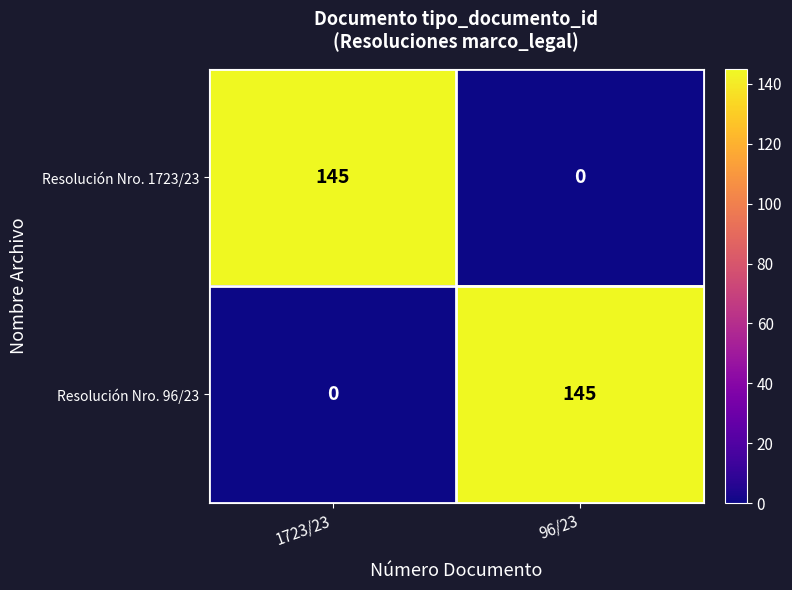

What is the difference between the highest and lowest values at 96/23?

145